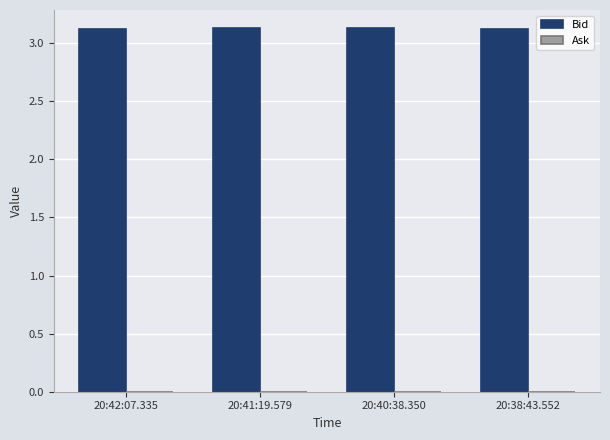

What is the maximum value shown in the chart?

3.1